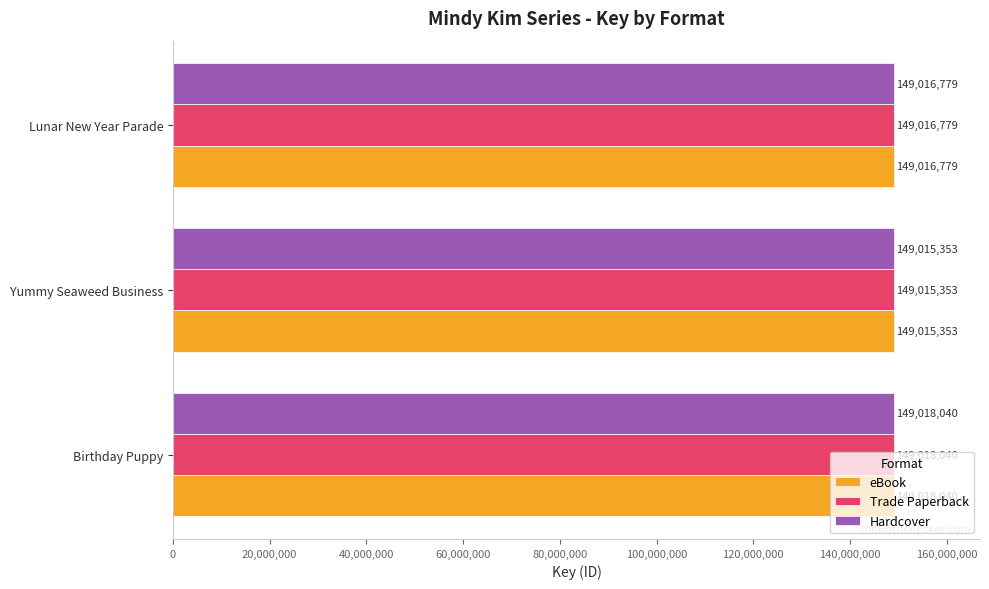

Rank the categories by Trade Paperback value from highest to lowest.

Birthday Puppy, Lunar New Year Parade, Yummy Seaweed Business